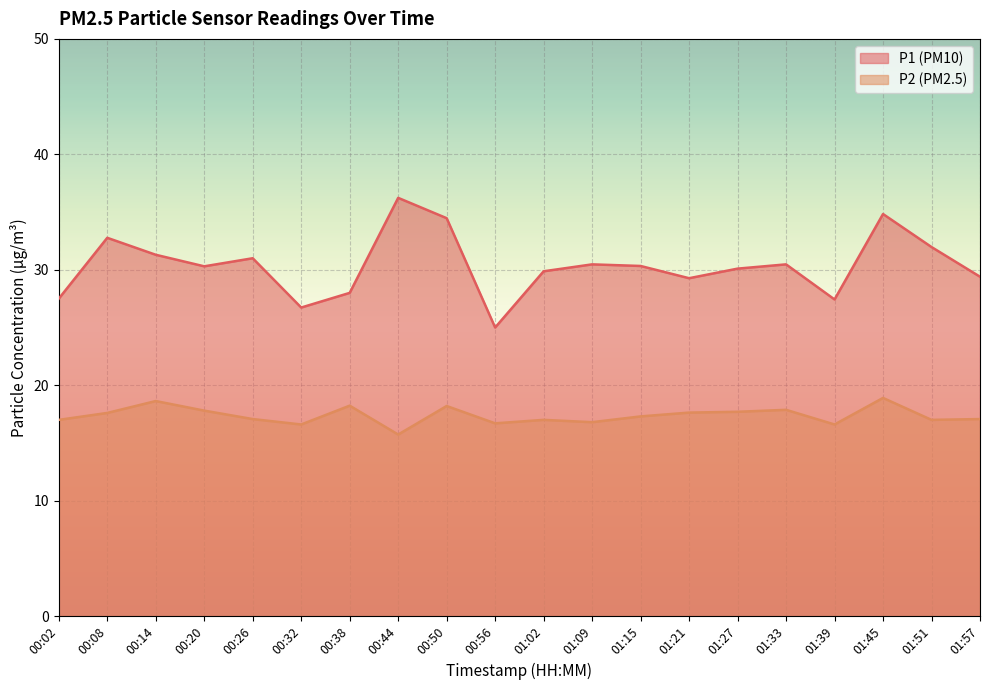

Reading left to right, what are all the values shown in this chart?

P1: 27.5	32.8	31.3	30.3	31.0	26.7	28.0	36.2	34.5	25.0	29.9	30.5	30.3	29.3	30.1	30.5	27.4	34.8	32.0	29.4
P2: 17.0	17.6	18.6	17.8	17.1	16.6	18.2	15.7	18.2	16.7	17.0	16.8	17.3	17.6	17.7	17.9	16.6	18.9	17.0	17.1